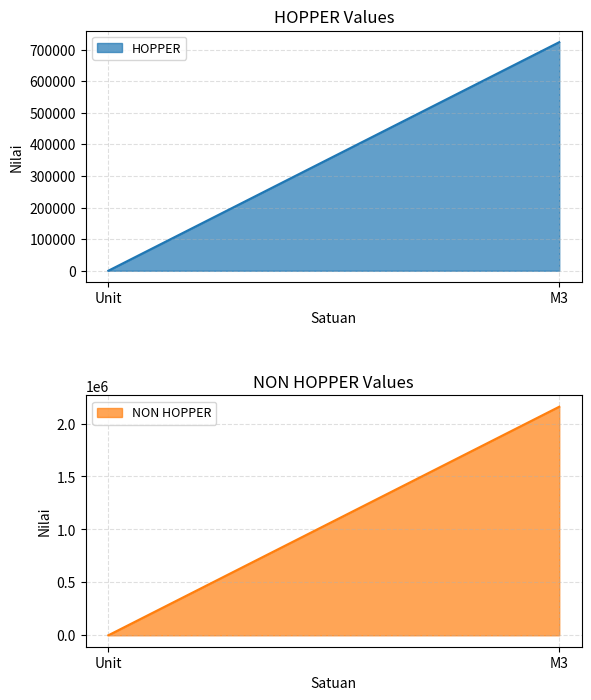

Which series has the widest spread of values?

NON HOPPER